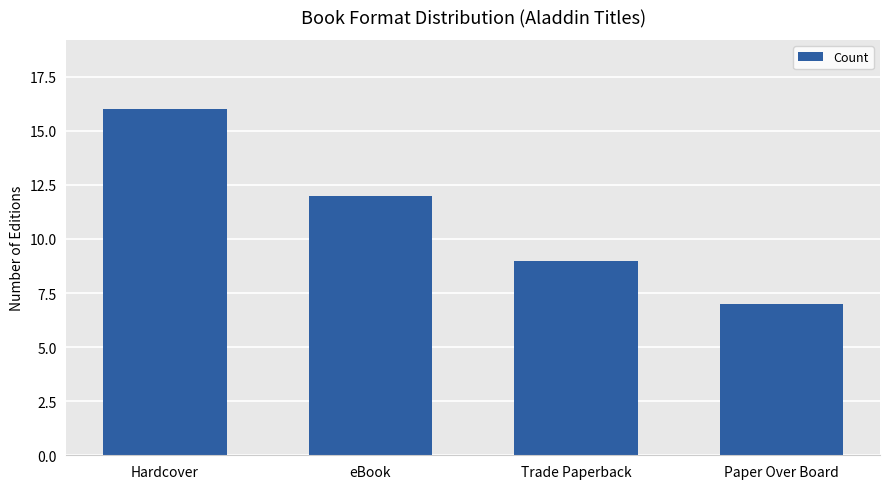

What position from the right is Trade Paperback?

2